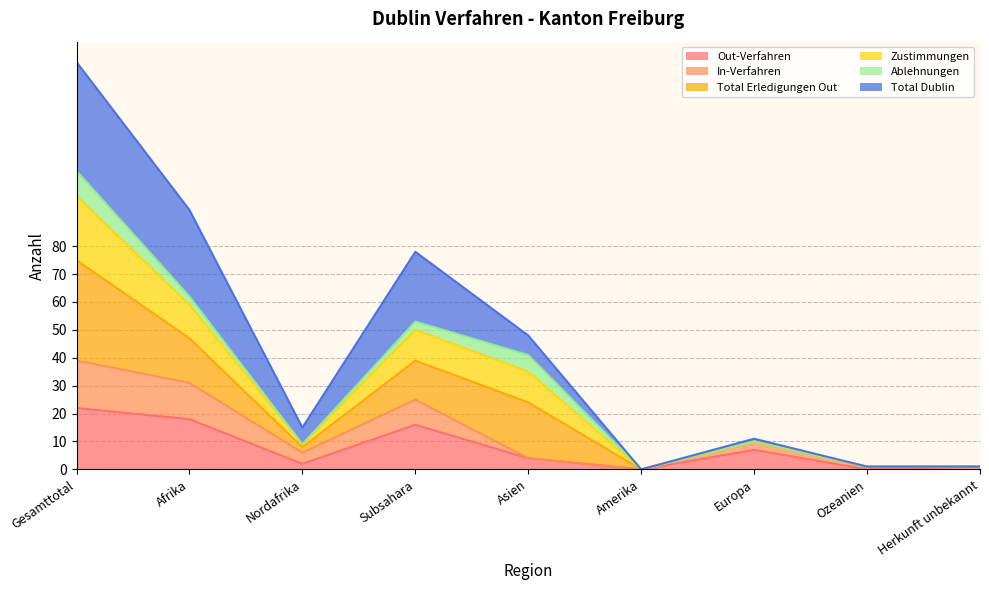

How many interior local peaks does the Out-Verfahren series have?

2